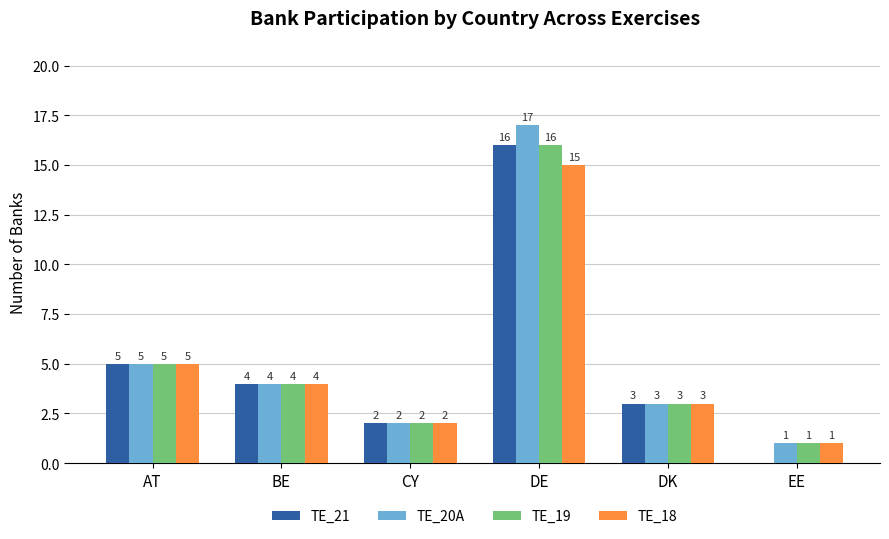

What are all the series names shown in the legend?

TE_21, TE_20A, TE_19, TE_18